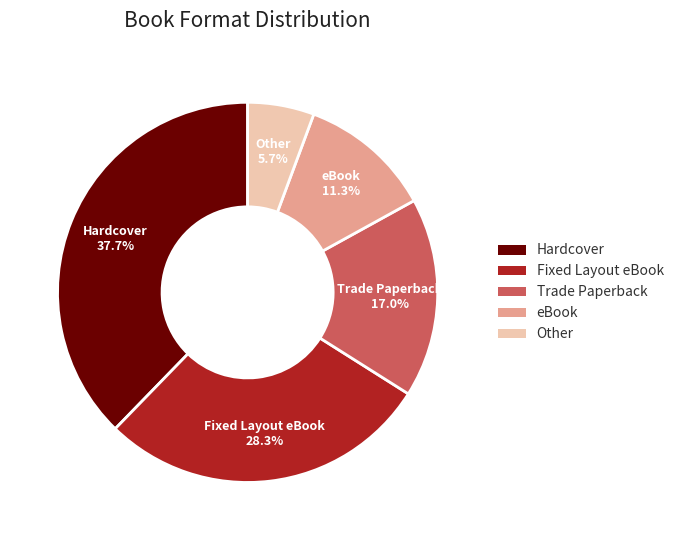

Combined, what portion of the pie is eBook and Fixed Layout eBook?

39.6%